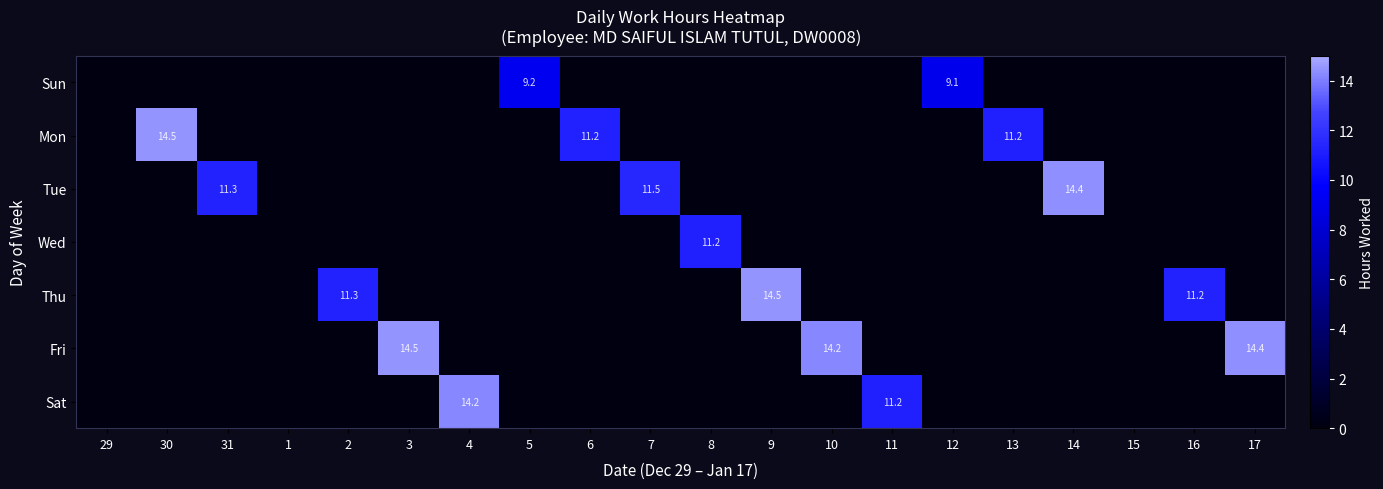

True or false: Fri has a value of 14.5 at 3.

True